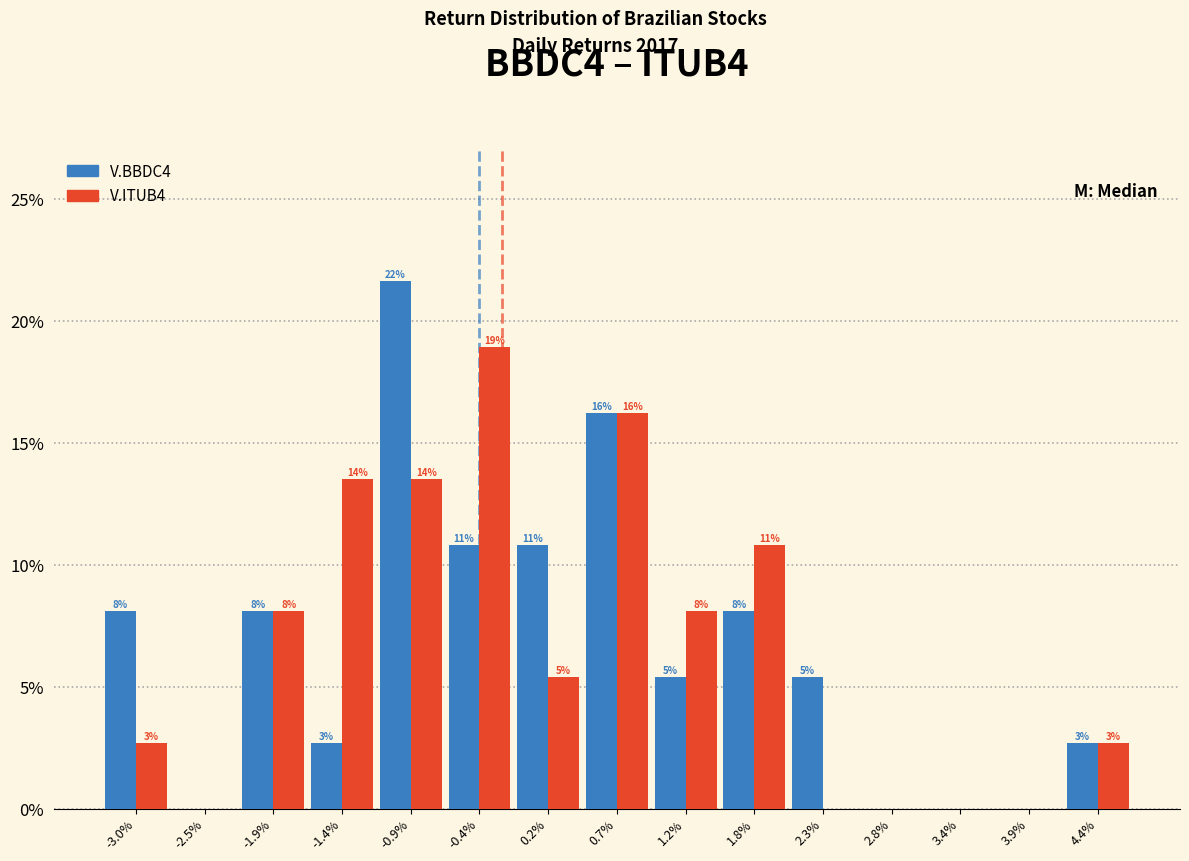

How many groups of bars are there?

15